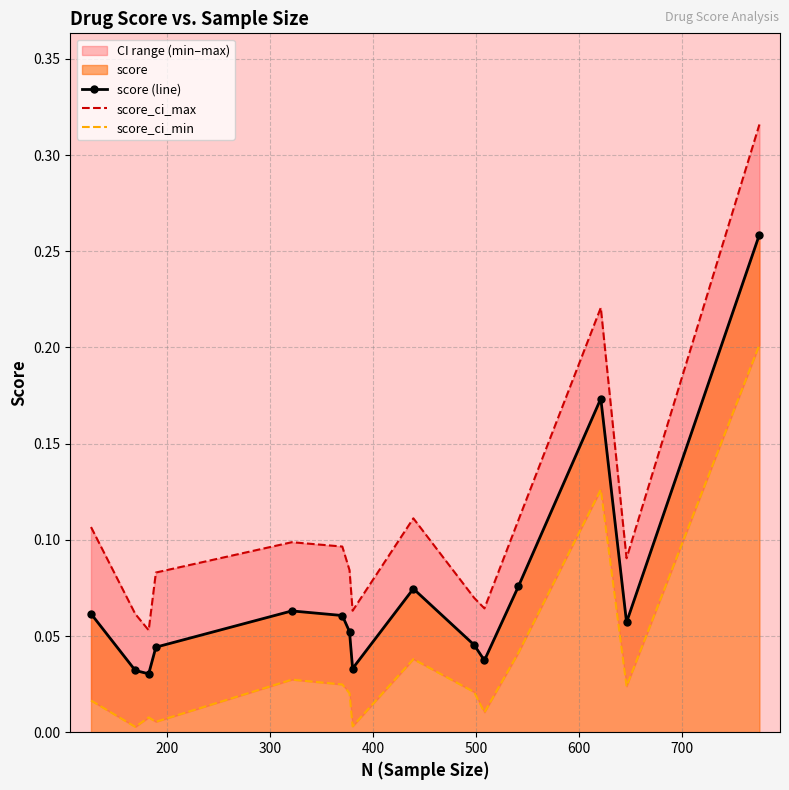

What is the lowest value of the score_ci_max series?

0.1